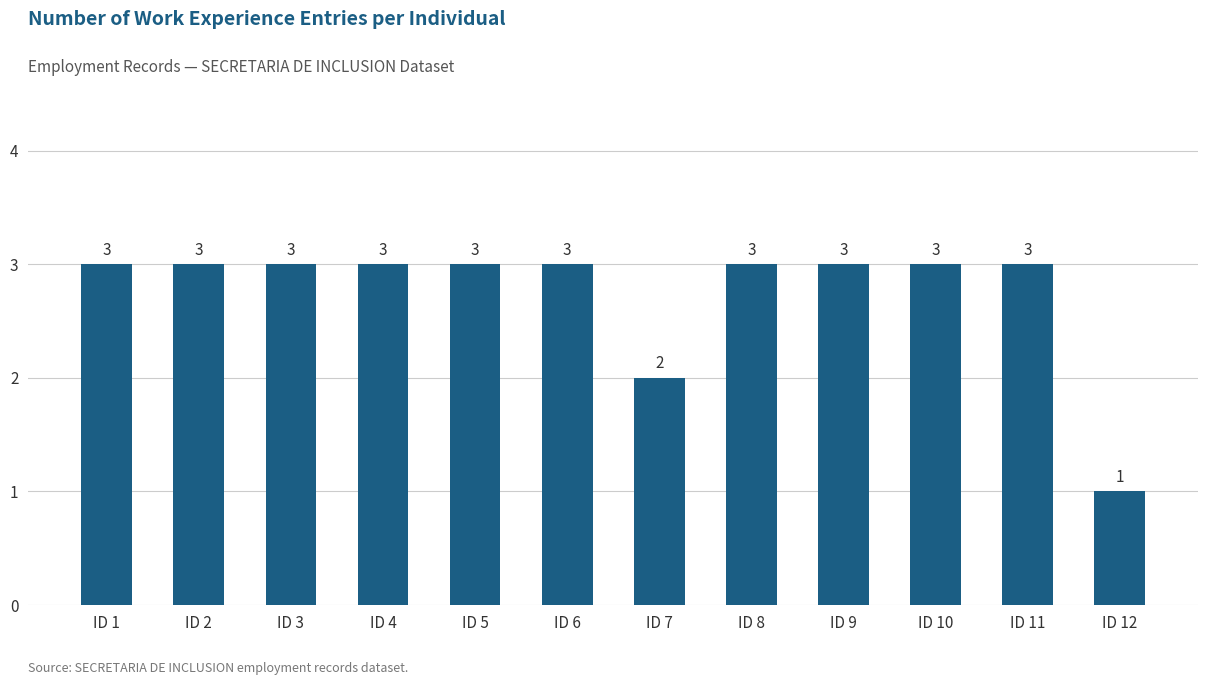

Which label corresponds to the smallest value in the chart?

ID 12